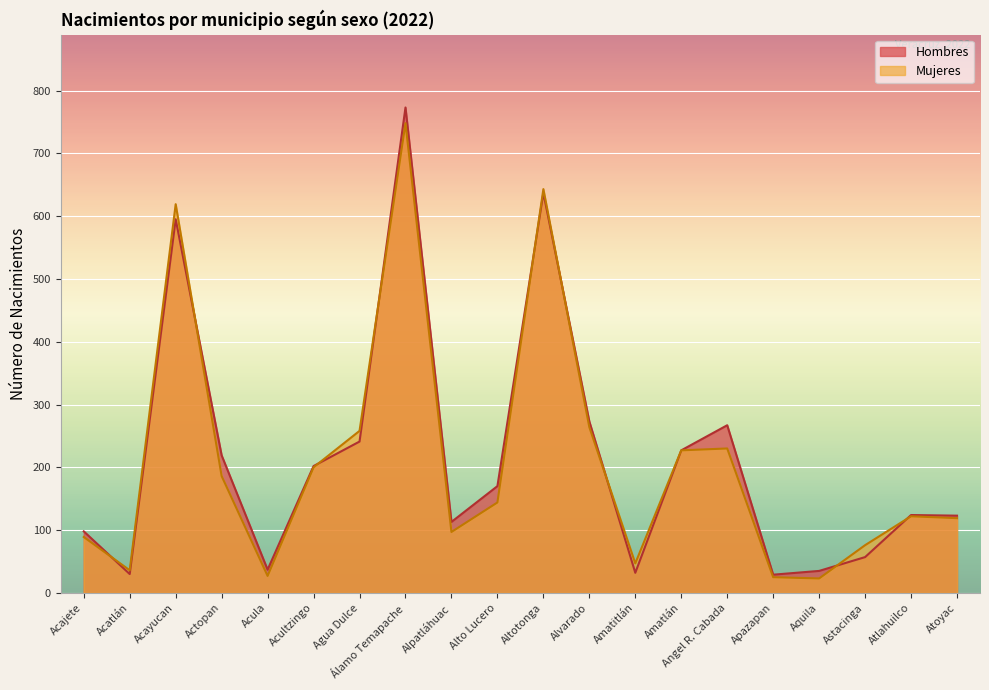

What is the difference between the Mujeres values at Atlahuilco and Amatitlán?

75